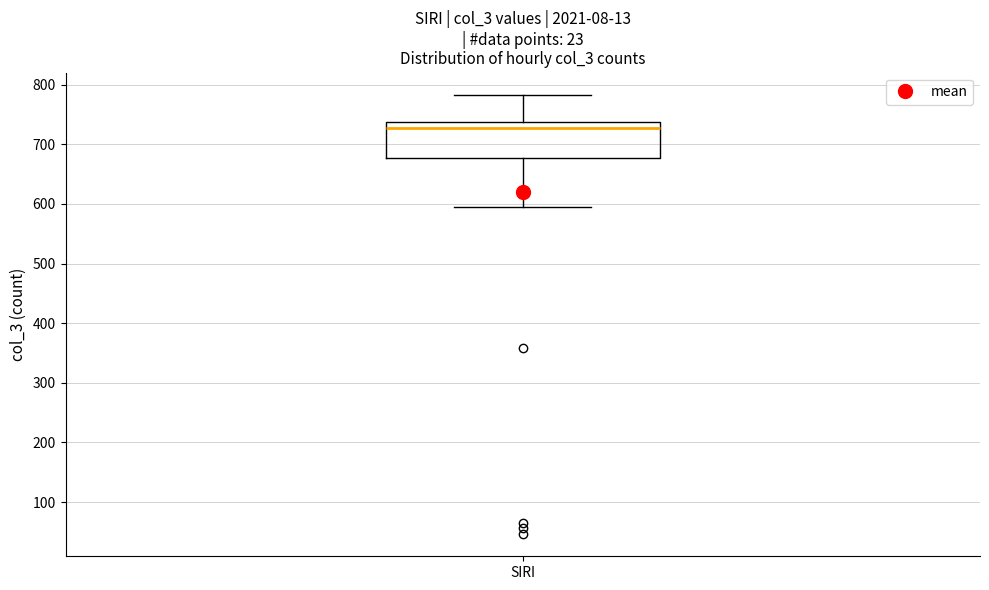

Read this box plot against the y-axis: the position of the median line, the range covered by the box, and the ends of both whiskers. The values are not printed on the chart, so give them approximately, as read against the axis.

median 730, box 680 to 740, whiskers 590 to 780